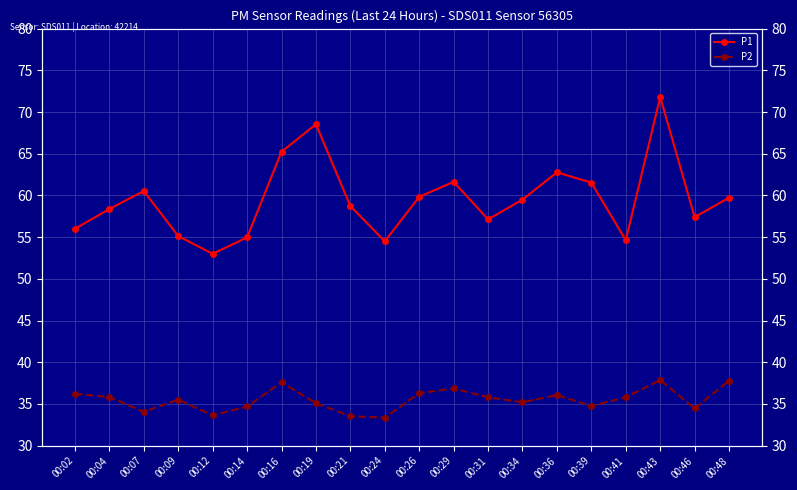

What is the approximate value of P2 at 00:41?

35.8